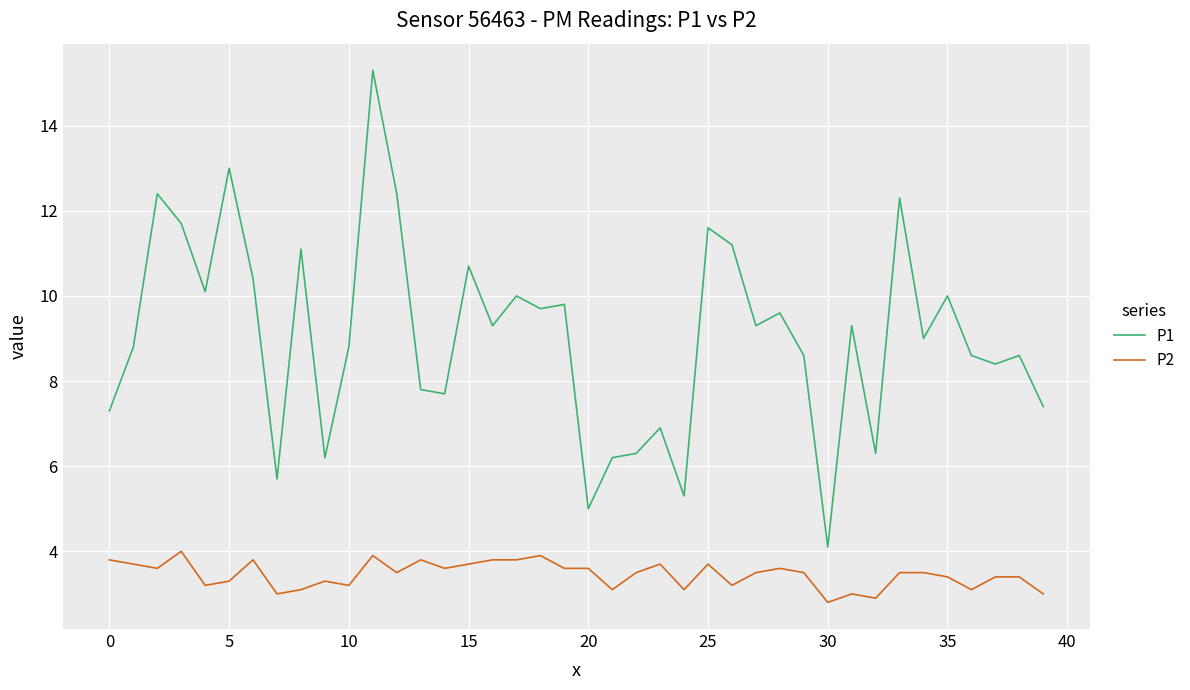

Is this an area chart (filled region under the line)?

No